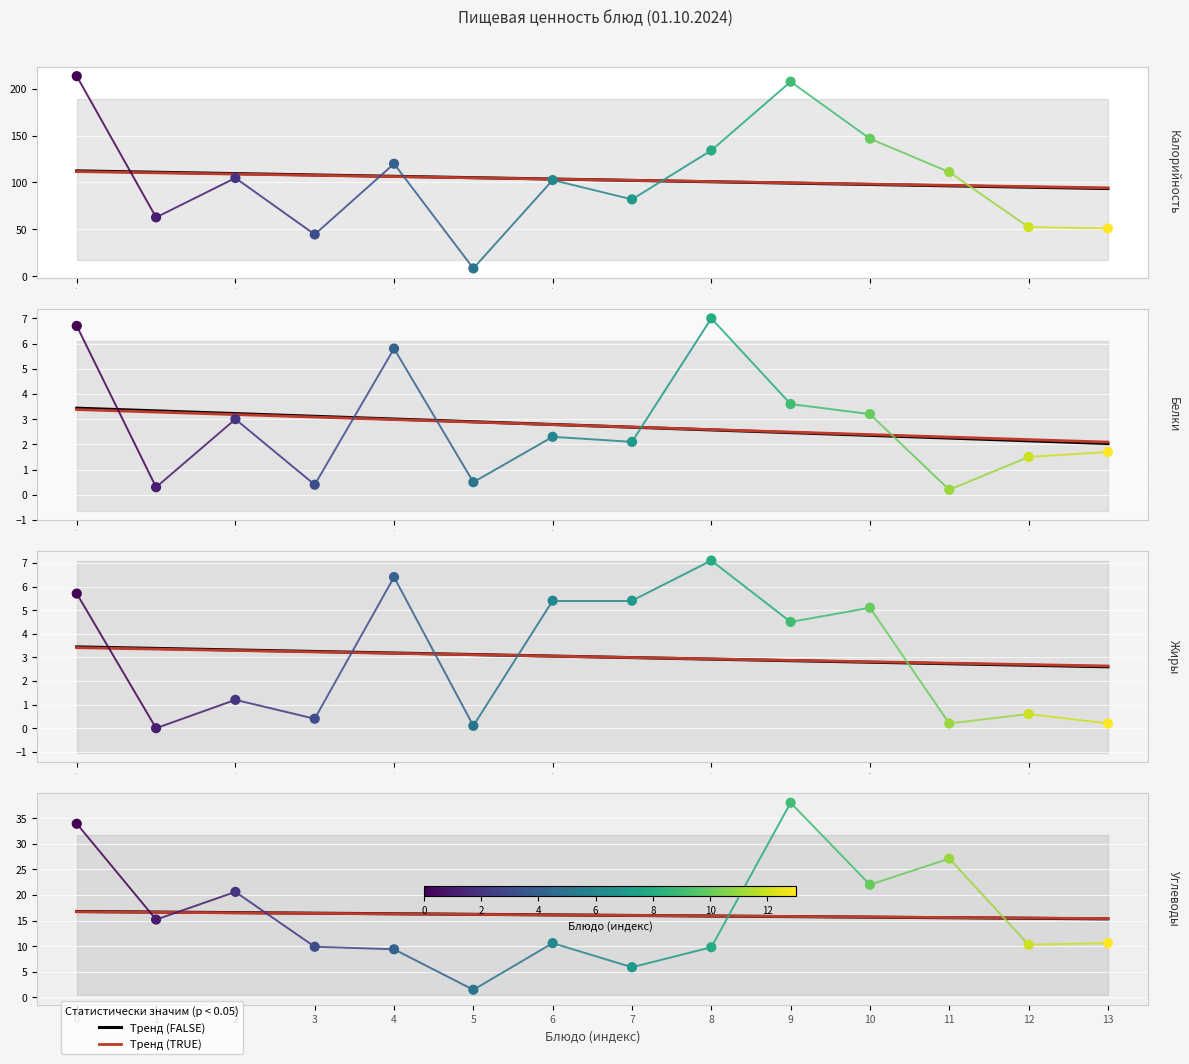

Which series has the largest total across all categories?

Калорийность